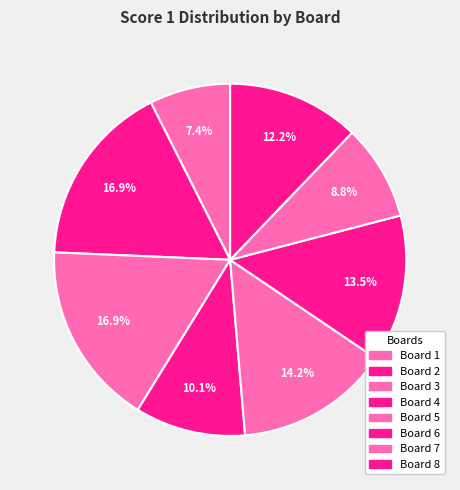

The Board 7 slice represents 1% of the pie. True or false?

False